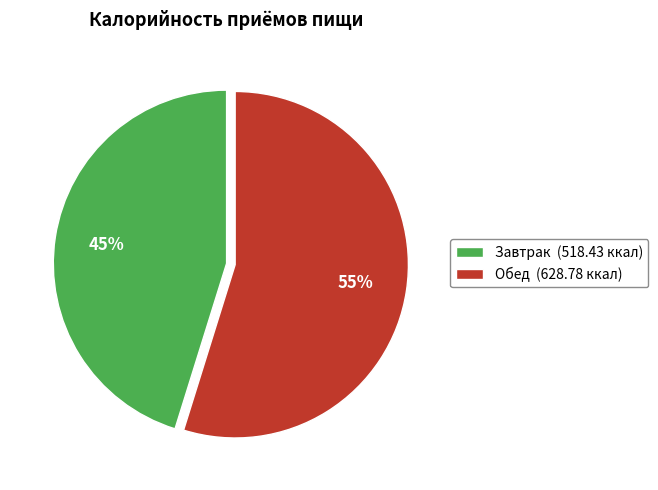

Rank the categories by value from highest to lowest.

Обед, Завтрак